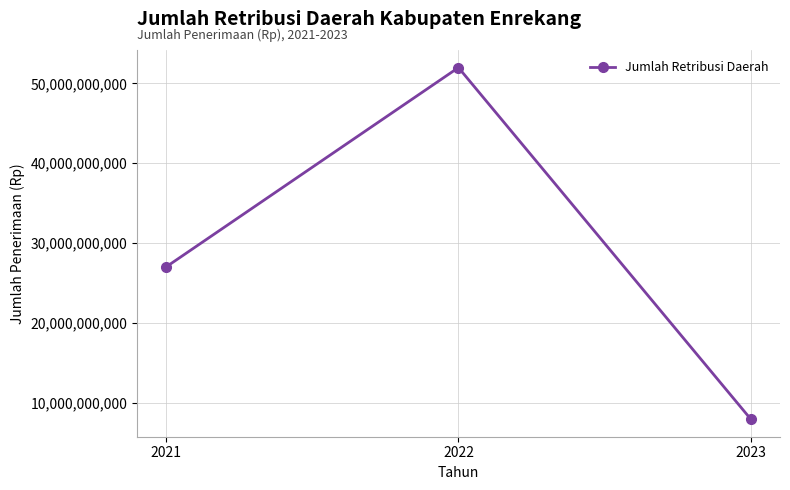

Is it true that the value at 2021 is 41996206982?

False